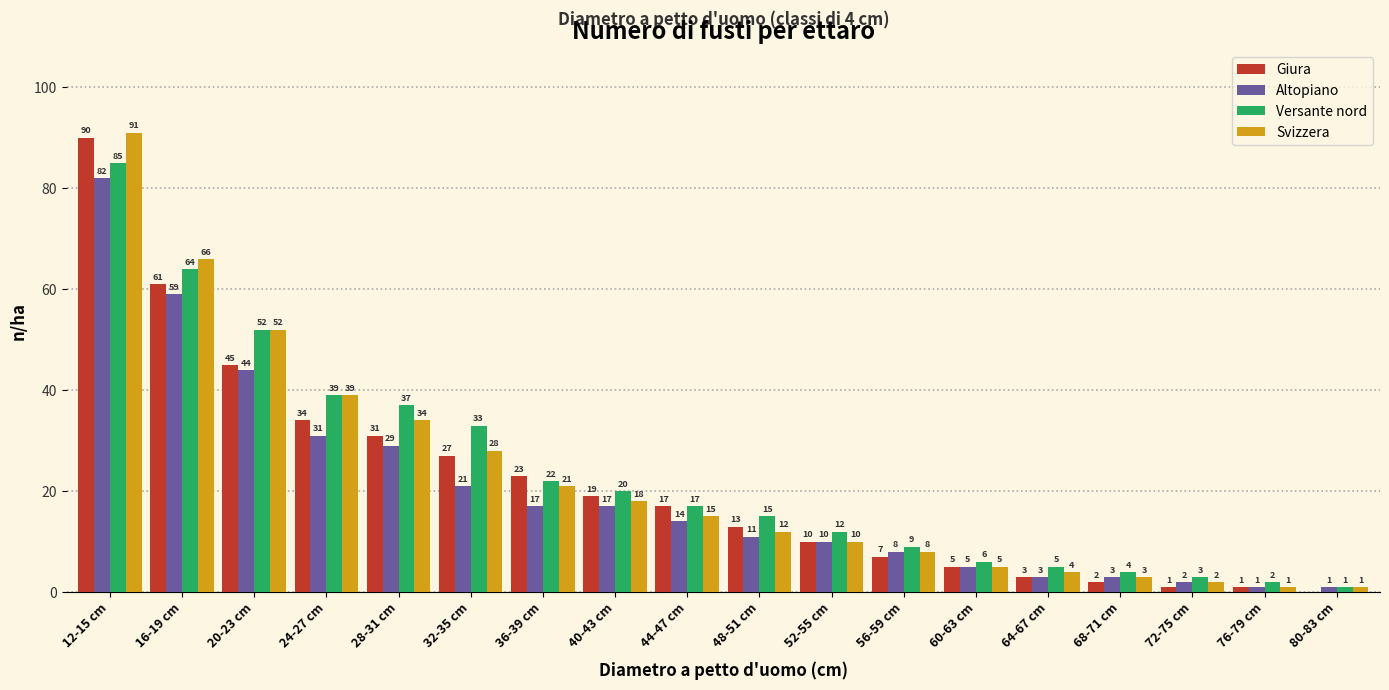

Reading right to left, transcribe all the data shown in this chart.

Giura: 80-83 cm=0	76-79 cm=1	72-75 cm=1	68-71 cm=2	64-67 cm=3	60-63 cm=5	56-59 cm=7	52-55 cm=10	48-51 cm=13	44-47 cm=17	40-43 cm=19	36-39 cm=23	32-35 cm=27	28-31 cm=31	24-27 cm=34	20-23 cm=45	16-19 cm=61	12-15 cm=90
Altopiano: 80-83 cm=1	76-79 cm=1	72-75 cm=2	68-71 cm=3	64-67 cm=3	60-63 cm=5	56-59 cm=8	52-55 cm=10	48-51 cm=11	44-47 cm=14	40-43 cm=17	36-39 cm=17	32-35 cm=21	28-31 cm=29	24-27 cm=31	20-23 cm=44	16-19 cm=59	12-15 cm=82
Versante nord: 80-83 cm=1	76-79 cm=2	72-75 cm=3	68-71 cm=4	64-67 cm=5	60-63 cm=6	56-59 cm=9	52-55 cm=12	48-51 cm=15	44-47 cm=17	40-43 cm=20	36-39 cm=22	32-35 cm=33	28-31 cm=37	24-27 cm=39	20-23 cm=52	16-19 cm=64	12-15 cm=85
Svizzera: 80-83 cm=1	76-79 cm=1	72-75 cm=2	68-71 cm=3	64-67 cm=4	60-63 cm=5	56-59 cm=8	52-55 cm=10	48-51 cm=12	44-47 cm=15	40-43 cm=18	36-39 cm=21	32-35 cm=28	28-31 cm=34	24-27 cm=39	20-23 cm=52	16-19 cm=66	12-15 cm=91